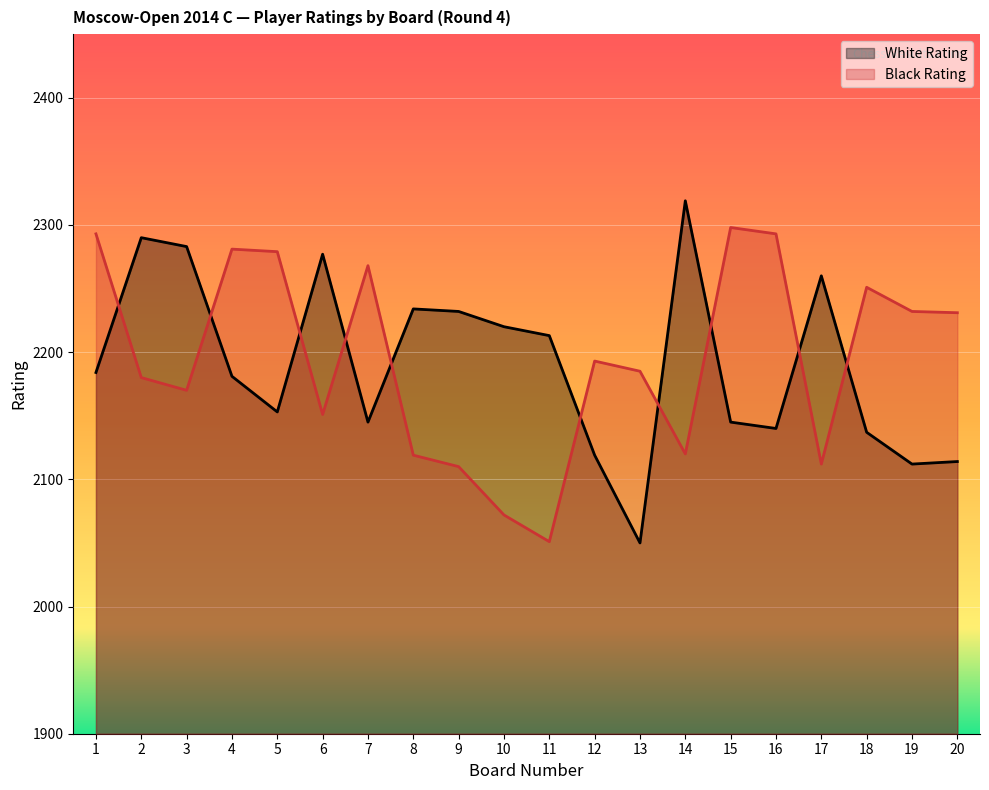

Reading left to right, list all the values displayed in this chart.

White Rating: 1=2184	2=2290	3=2283	4=2181	5=2153	6=2277	7=2145	8=2234	9=2232	10=2220	11=2213	12=2119	13=2050	14=2319	15=2145	16=2140	17=2260	18=2137	19=2112	20=2114
Black Rating: 1=2293	2=2180	3=2170	4=2281	5=2279	6=2151	7=2268	8=2119	9=2110	10=2072	11=2051	12=2193	13=2185	14=2120	15=2298	16=2293	17=2112	18=2251	19=2232	20=2231